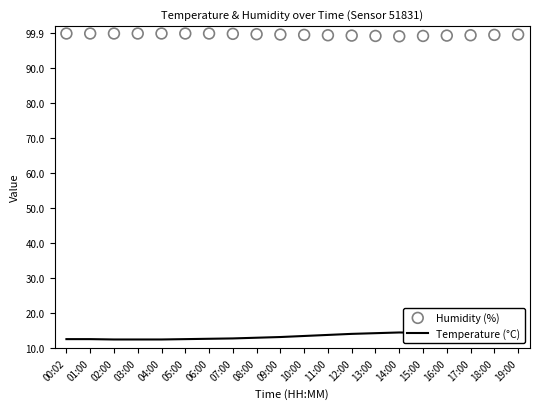

Which series has the largest total across all categories?

Humidity (%)